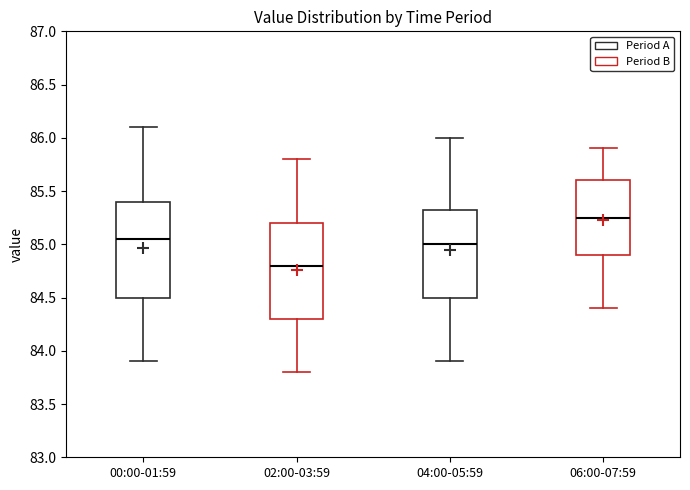

Where does the median line of the box for 04:00-05:59 sit on the y-axis? The values are not printed on the chart, so give them approximately, as read against the axis.

85.00